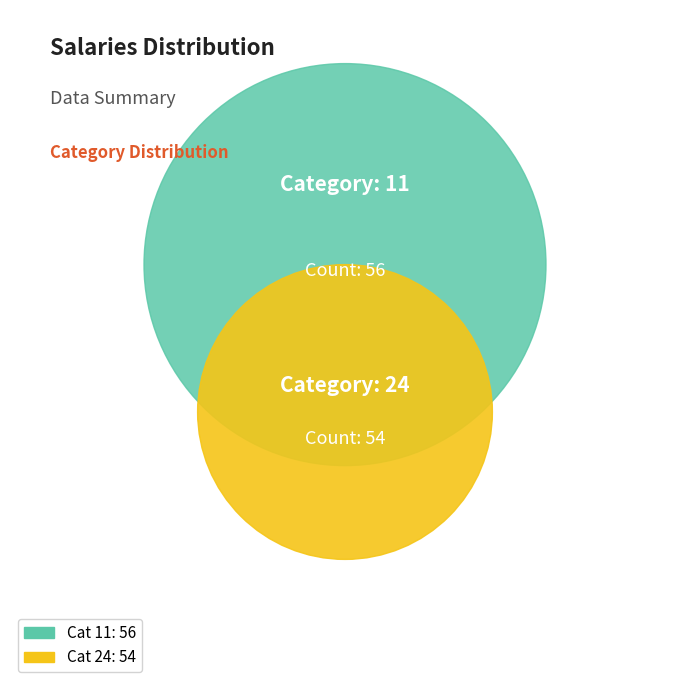

Rank the categories by value from highest to lowest.

11, 24